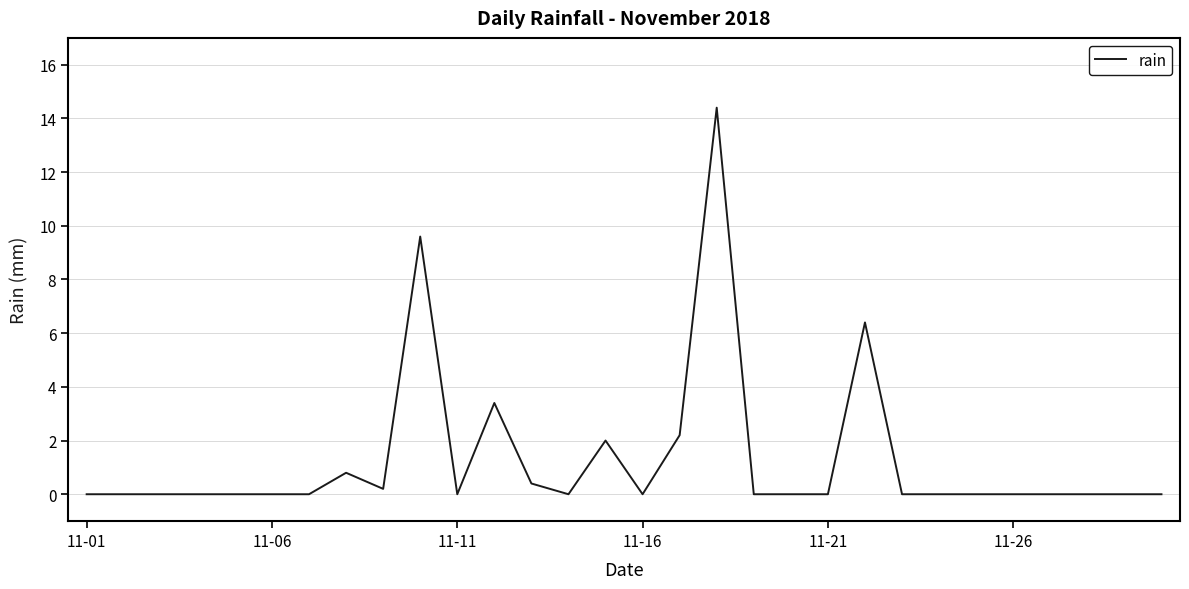

What is the greatest value displayed?

14.4